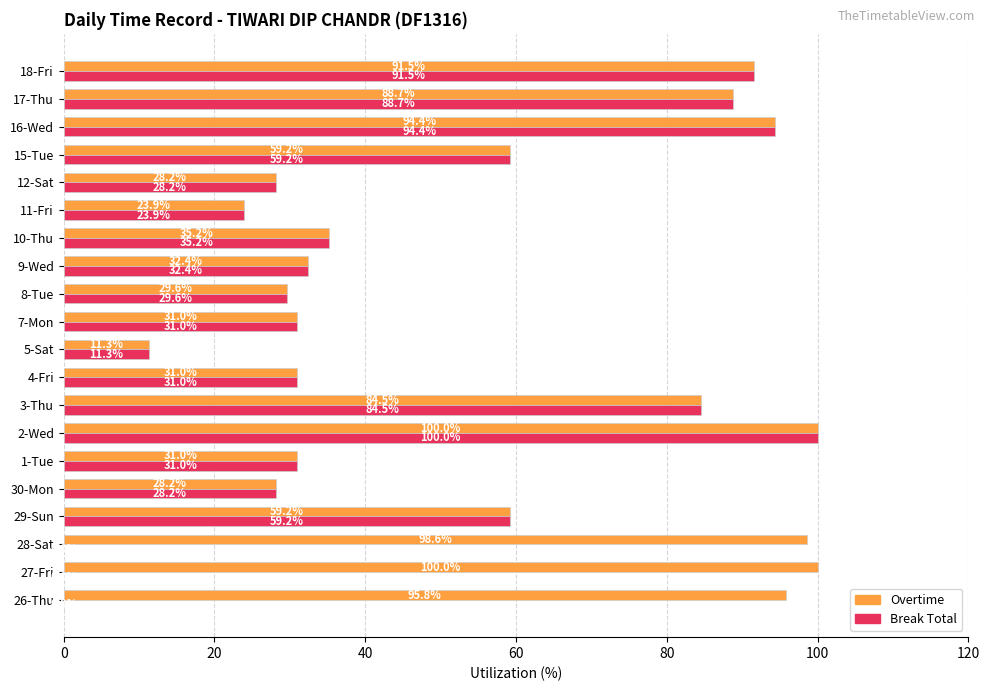

How many categories are shown in the chart?

20